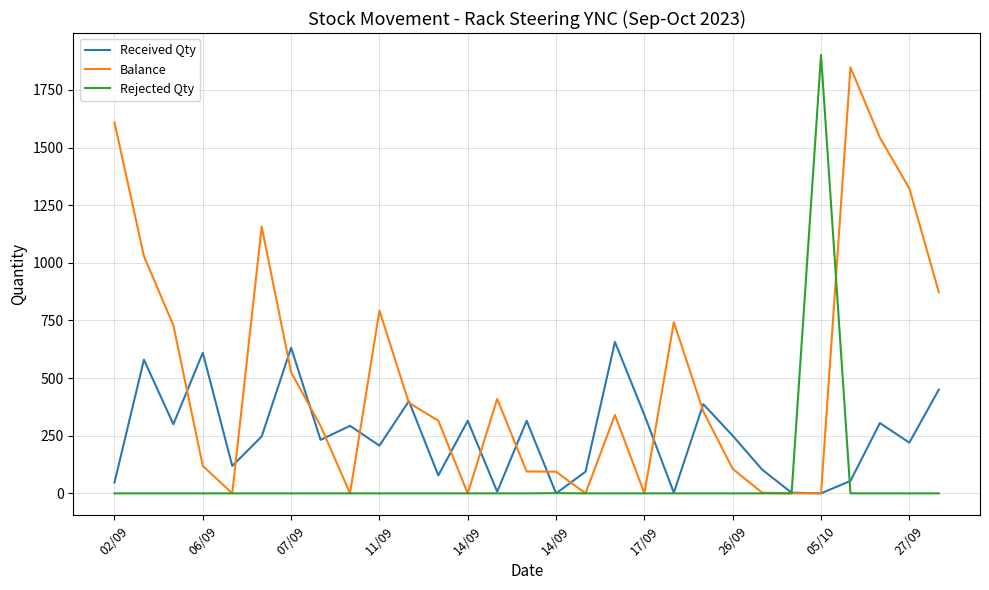

List the series in order of their overall mean, lowest first.

Rejected Qty, Received Qty, Balance